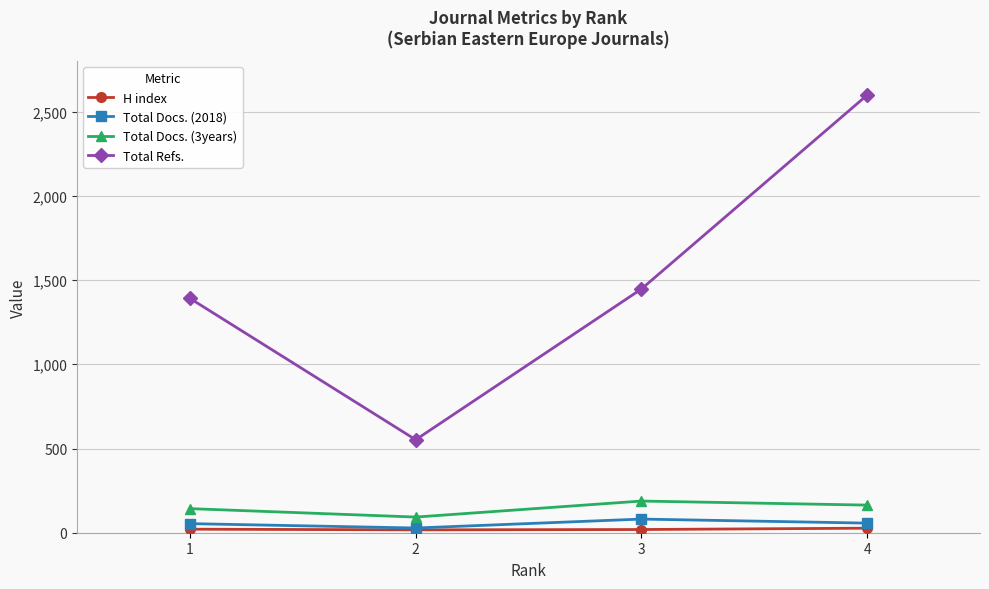

Which series changed the most between 3 and 4?

Total Refs.